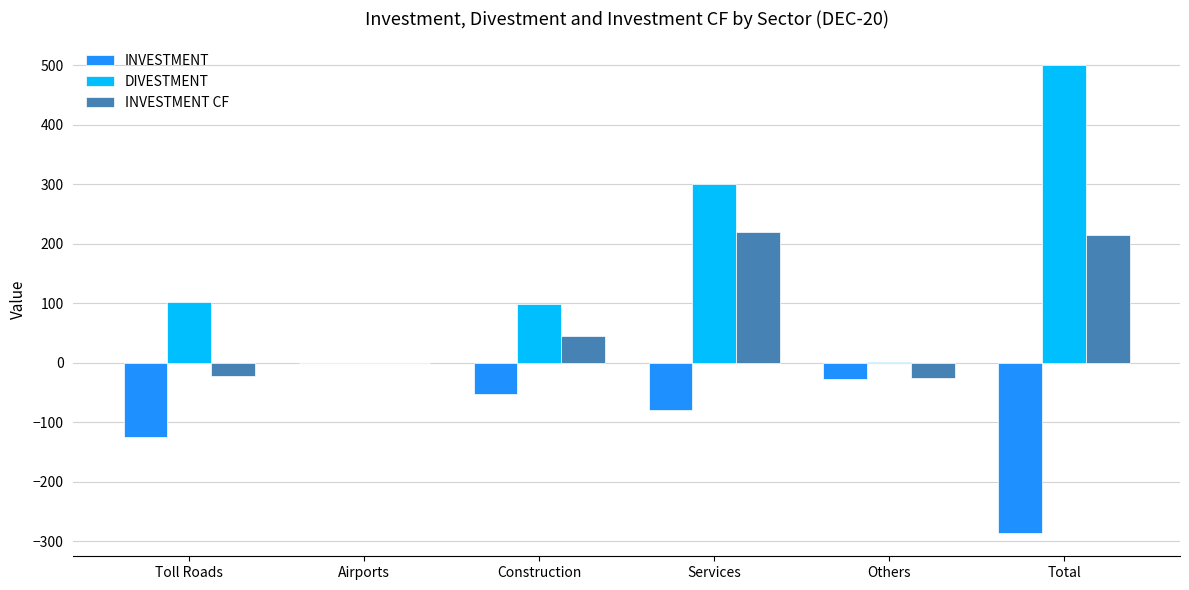

What is the sum of all INVESTMENT CF values?

431